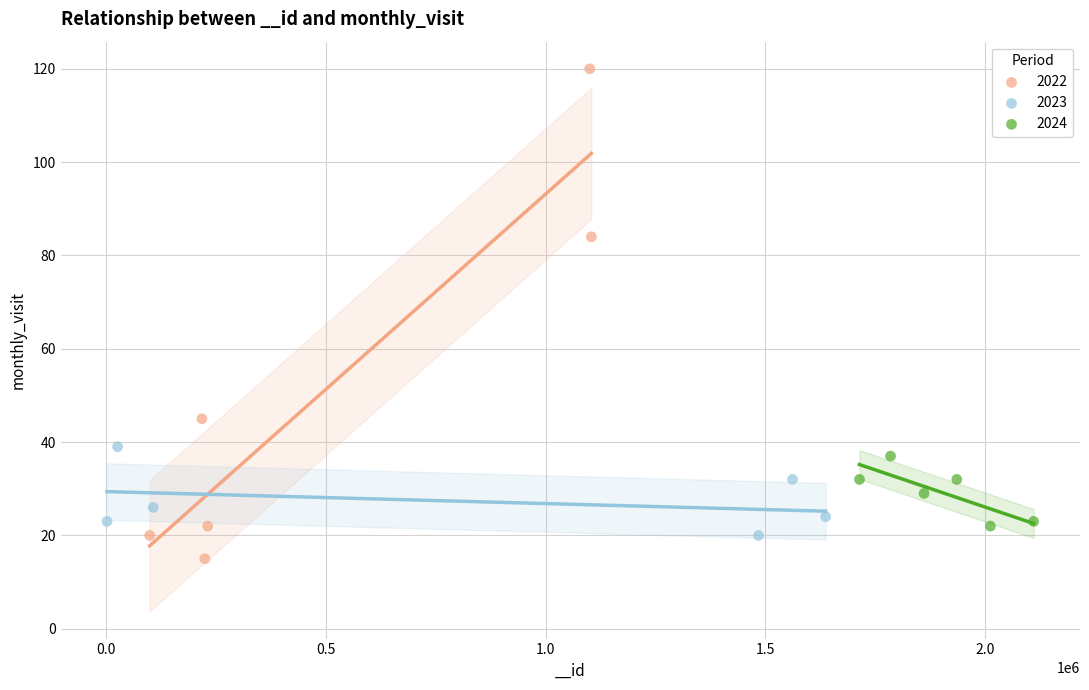

Which series contains the highest Y value?

2022